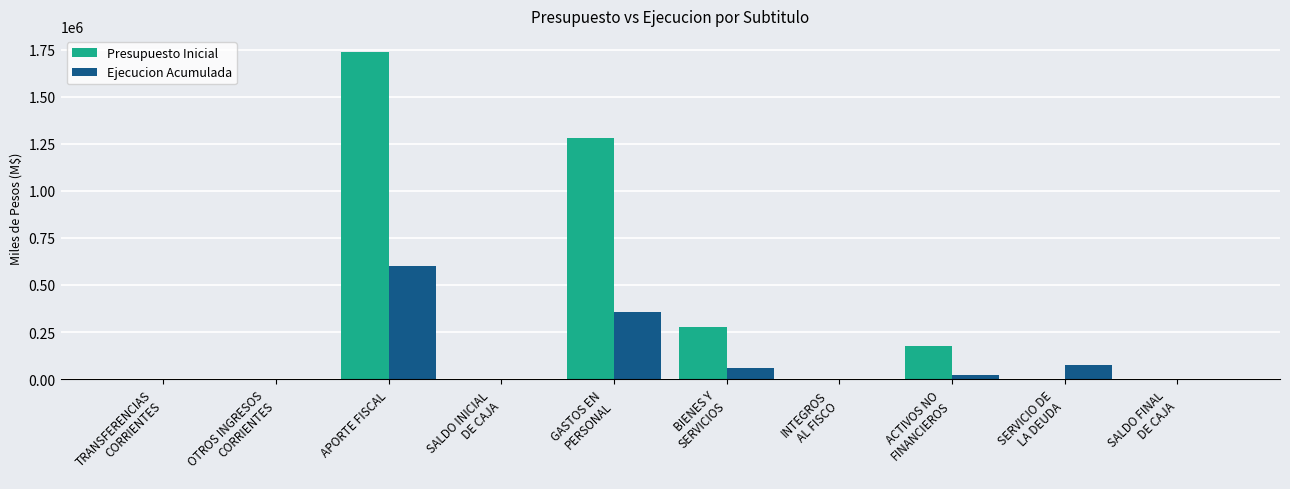

Which series has the largest total across all categories?

Presupuesto Inicial